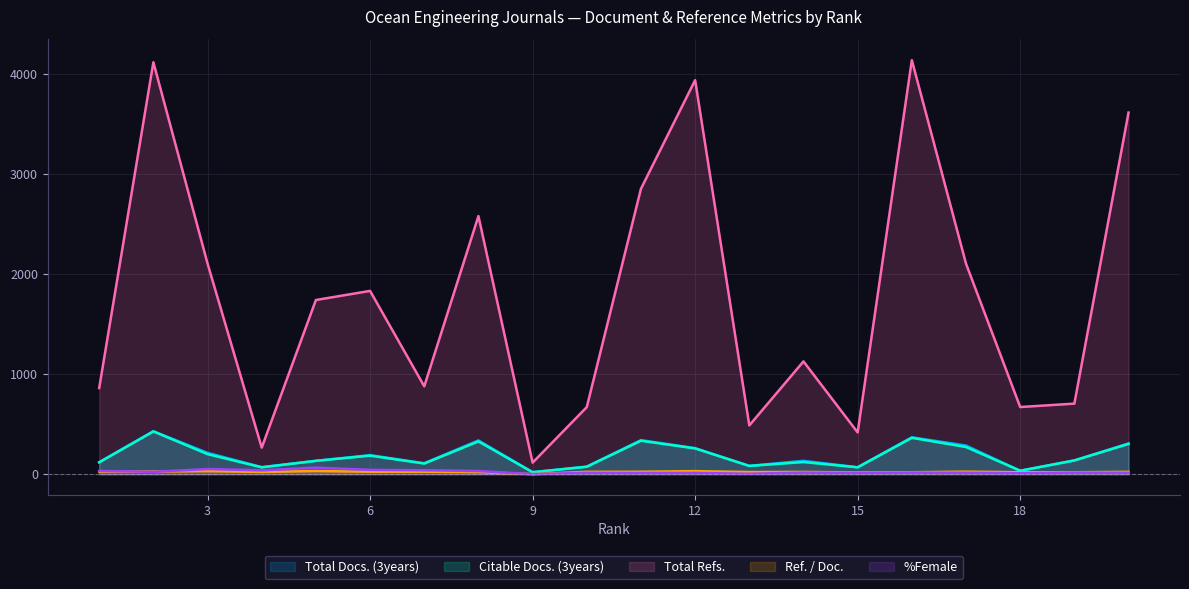

What is the value of the Citable Docs. (3years) point at the 17th from the left?

271